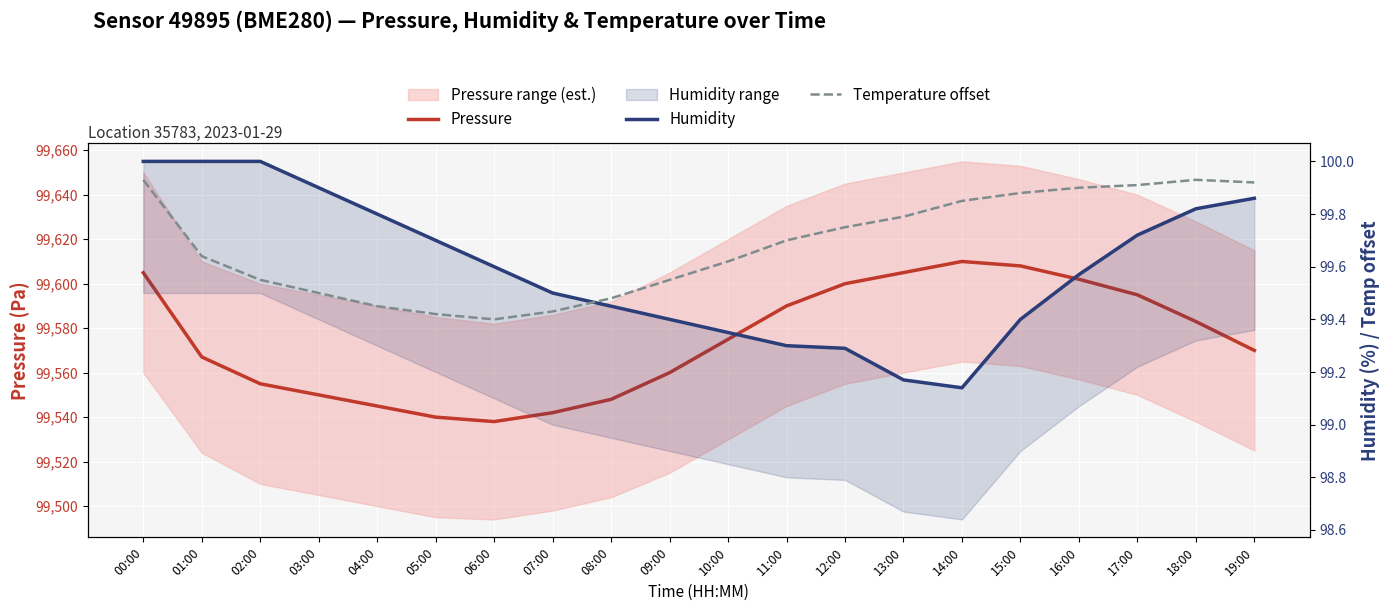

Which series has the widest spread of values?

Pressure